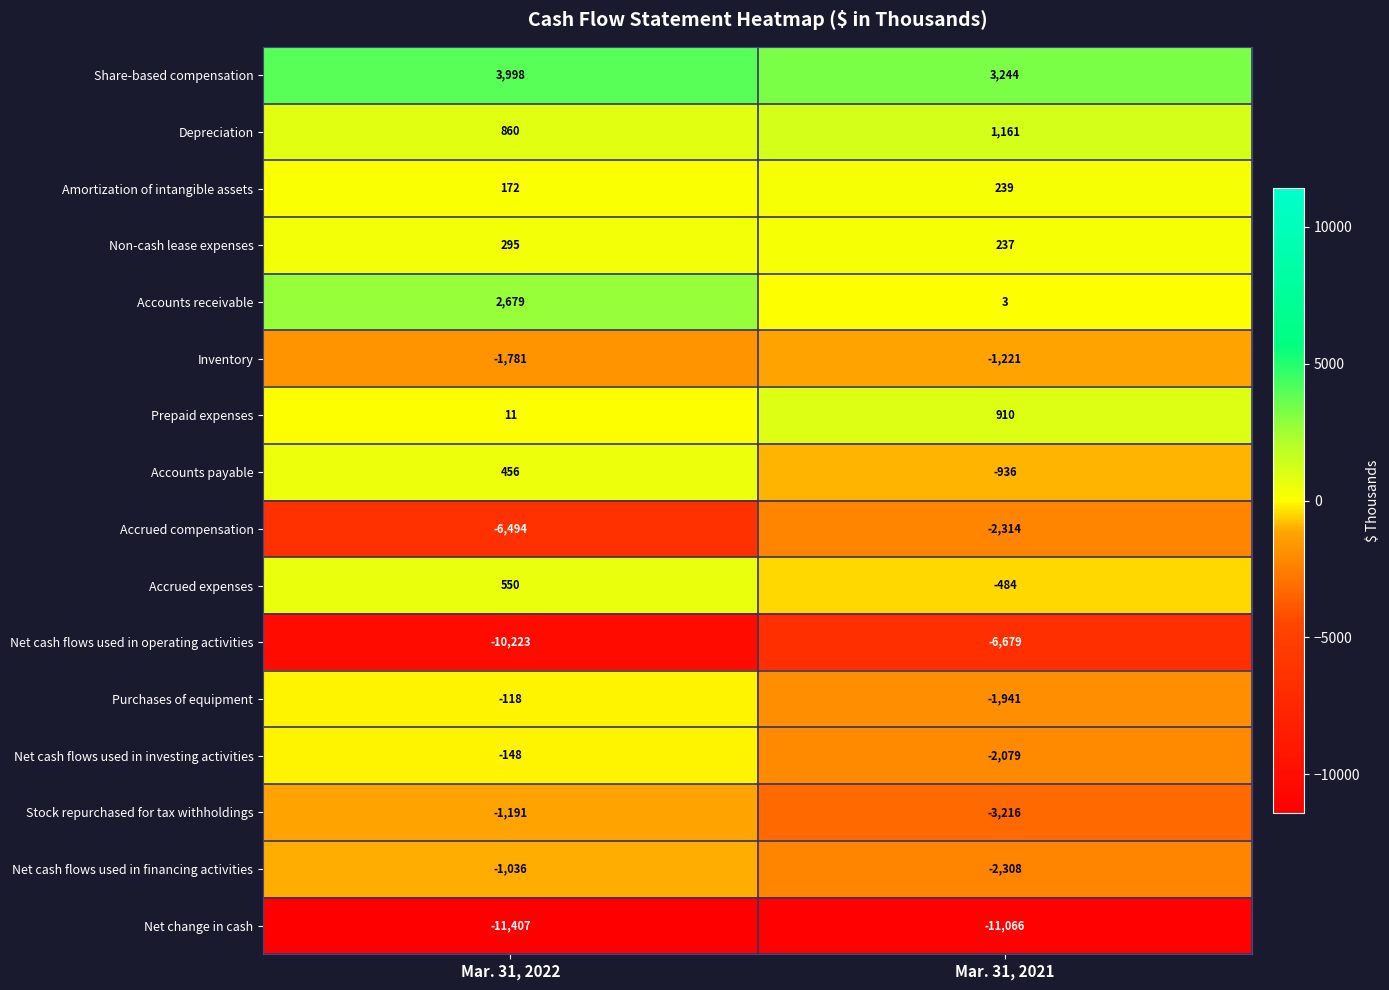

Rank the series at Mar. 31, 2021 from highest to lowest value.

Share-based compensation, Depreciation, Prepaid expenses, Amortization of intangible assets, Non-cash lease expenses, Accounts receivable, Accrued expenses, Accounts payable, Inventory, Purchases of equipment, Net cash flows used in investing activities, Net cash flows used in financing activities, Accrued compensation, Stock repurchased for tax withholdings, Net cash flows used in operating activities, Net change in cash